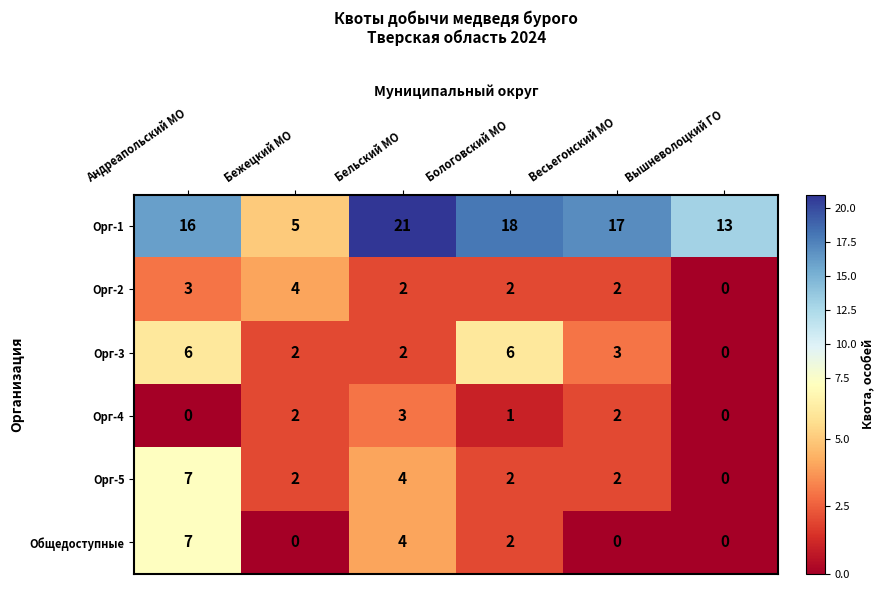

At which label does Орг-2 first exceed 2?

Андреапольский МО